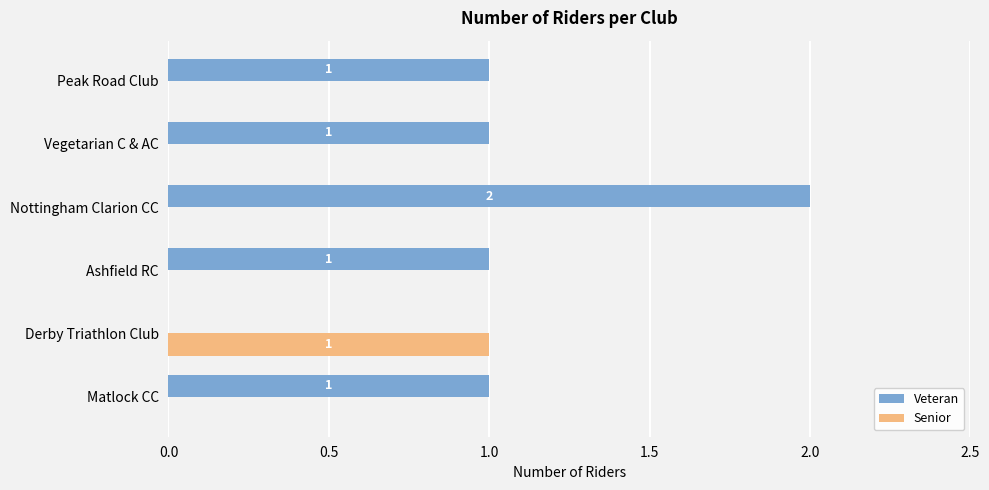

At which category is the sum across all series the highest?

Nottingham Clarion CC